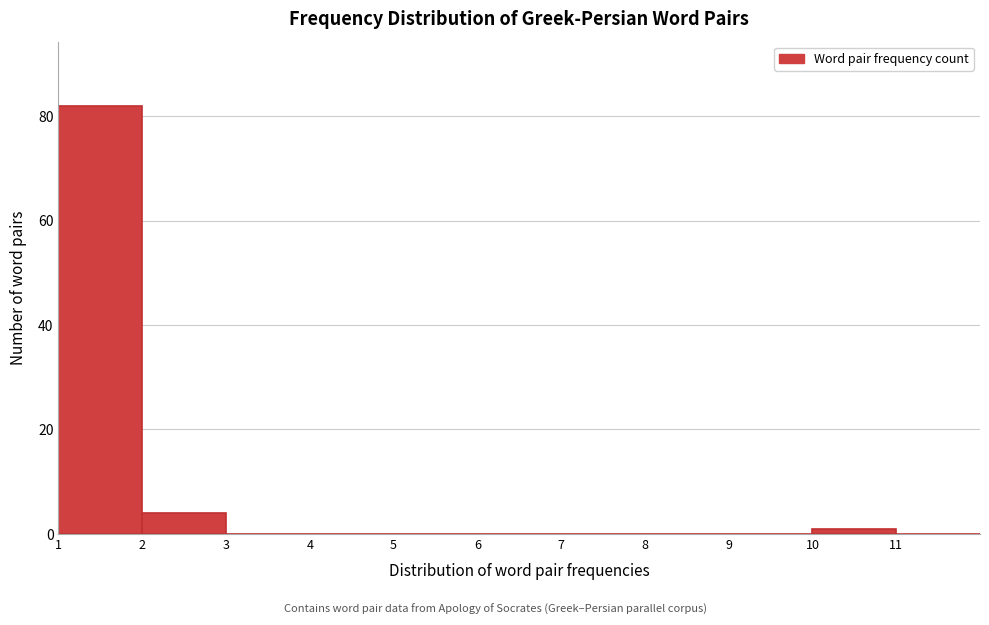

Reading left to right, list every bar in this chart as the range it spans on the x-axis followed by its height. The values are not printed on the chart, so give them approximately, as read against the axis.

1 to 2: 82
2 to 3: 4
3 to 4: 0
4 to 5: 0
5 to 6: 0
6 to 7: 0
7 to 8: 0
8 to 9: 0
9 to 10: 0
10 to 11: under 2
11 to 12: 0